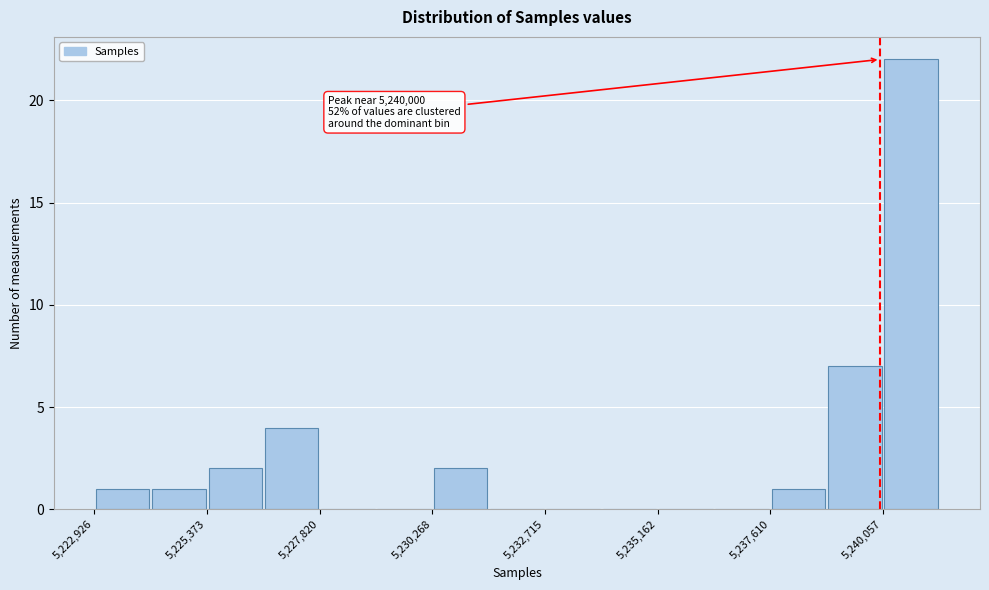

Around what value on the x-axis is the tallest bar? Give the approximate position of its centre, as read against the axis.

5240500